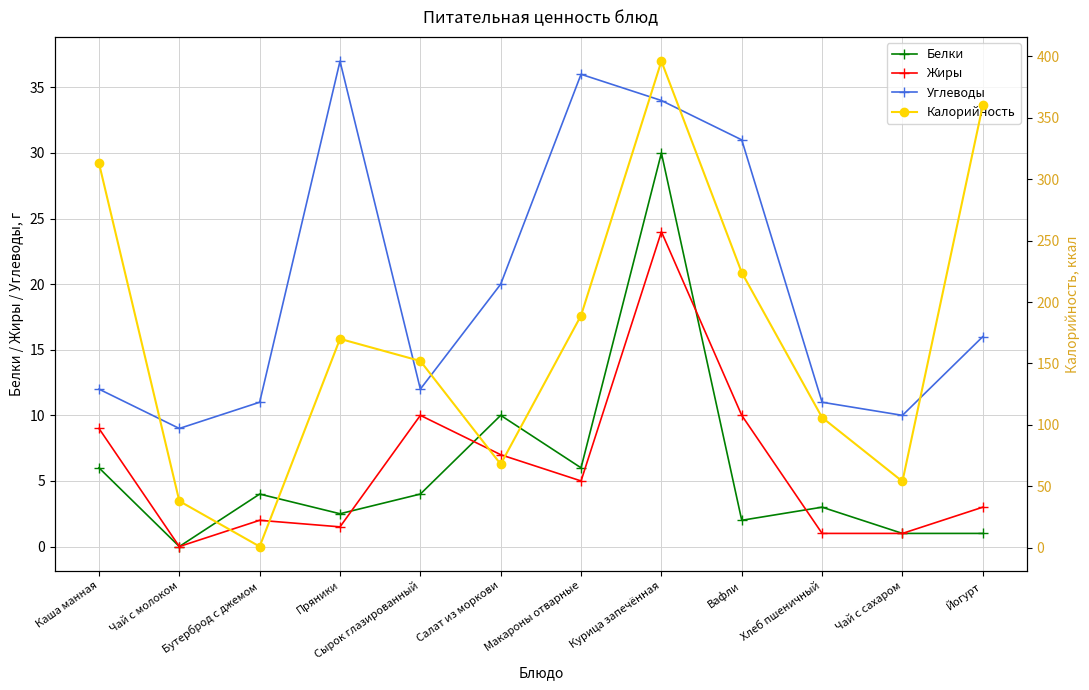

Between Йогурт and Каша манная, which is larger?

Каша манная